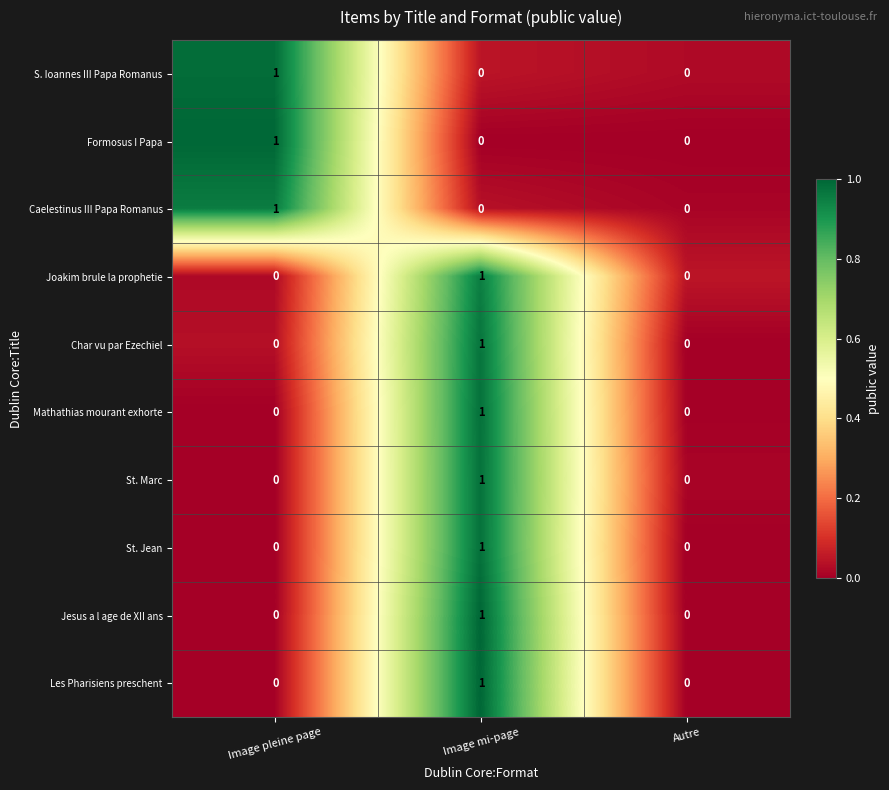

At which category is the sum across all series the highest?

Image mi-page